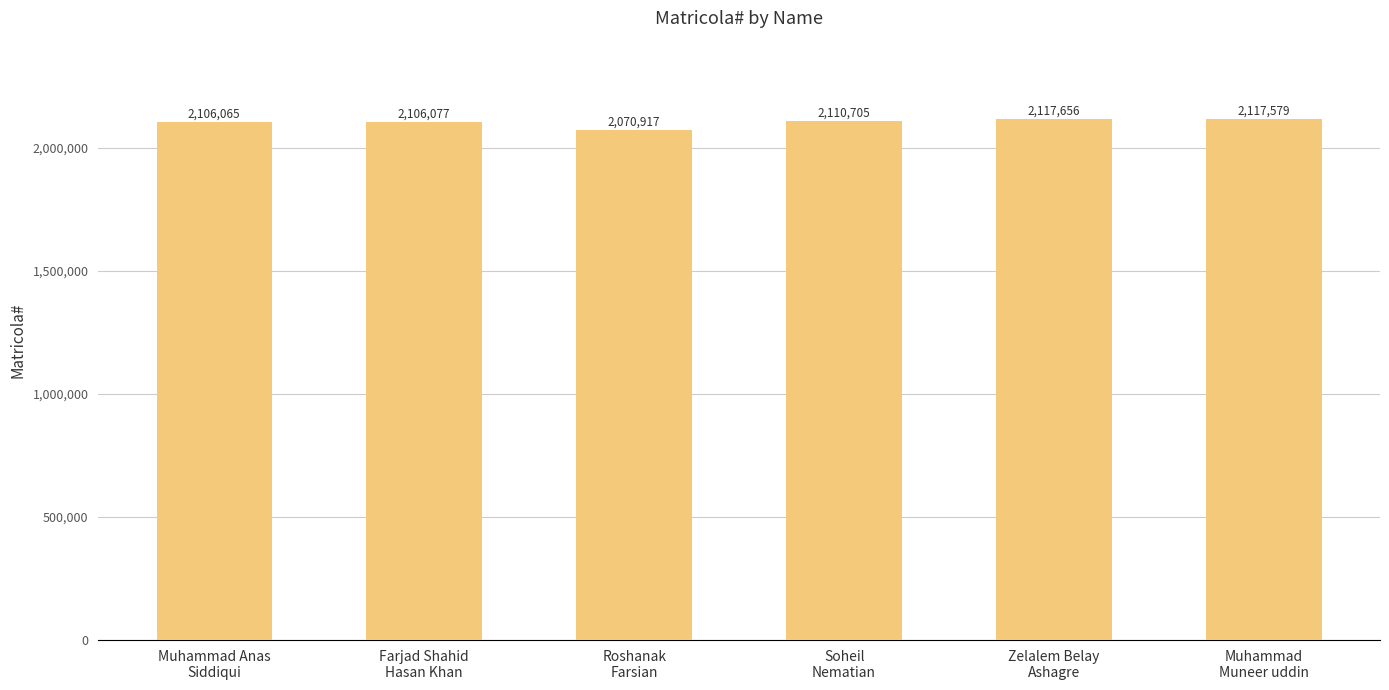

What is the greatest value displayed?

2117656